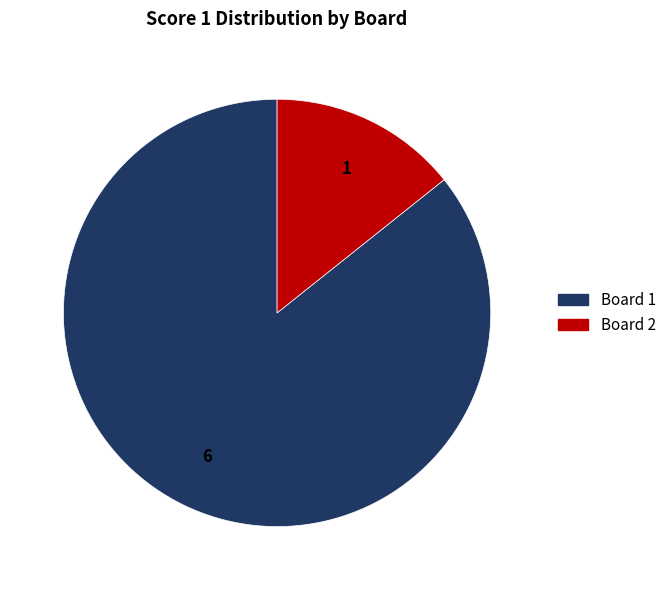

Does Board 2 account for over 50% of the chart?

No